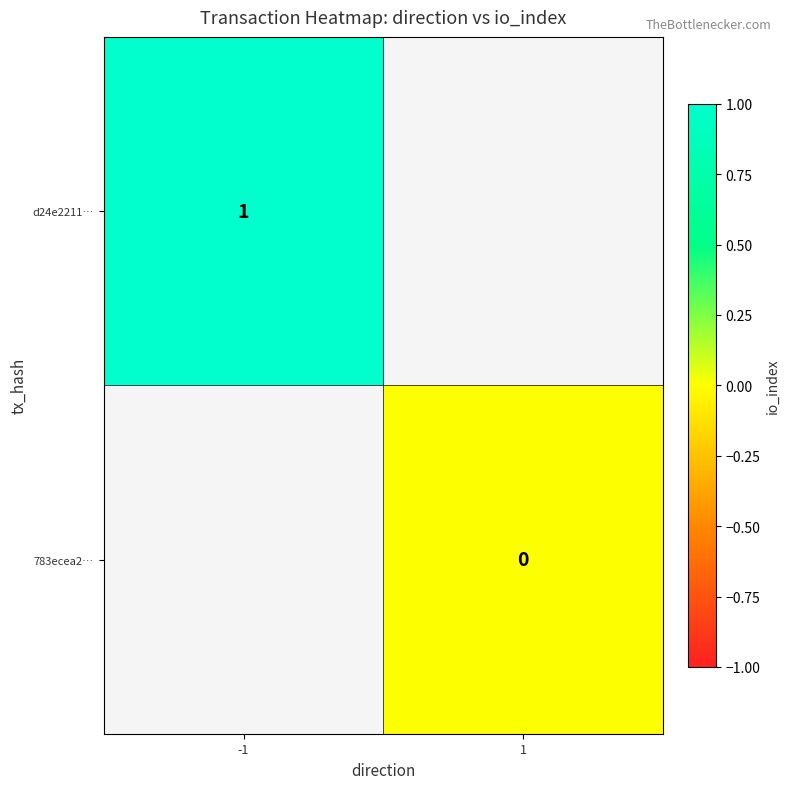

Is it true that d24e2211… equals 1 at -1?

True